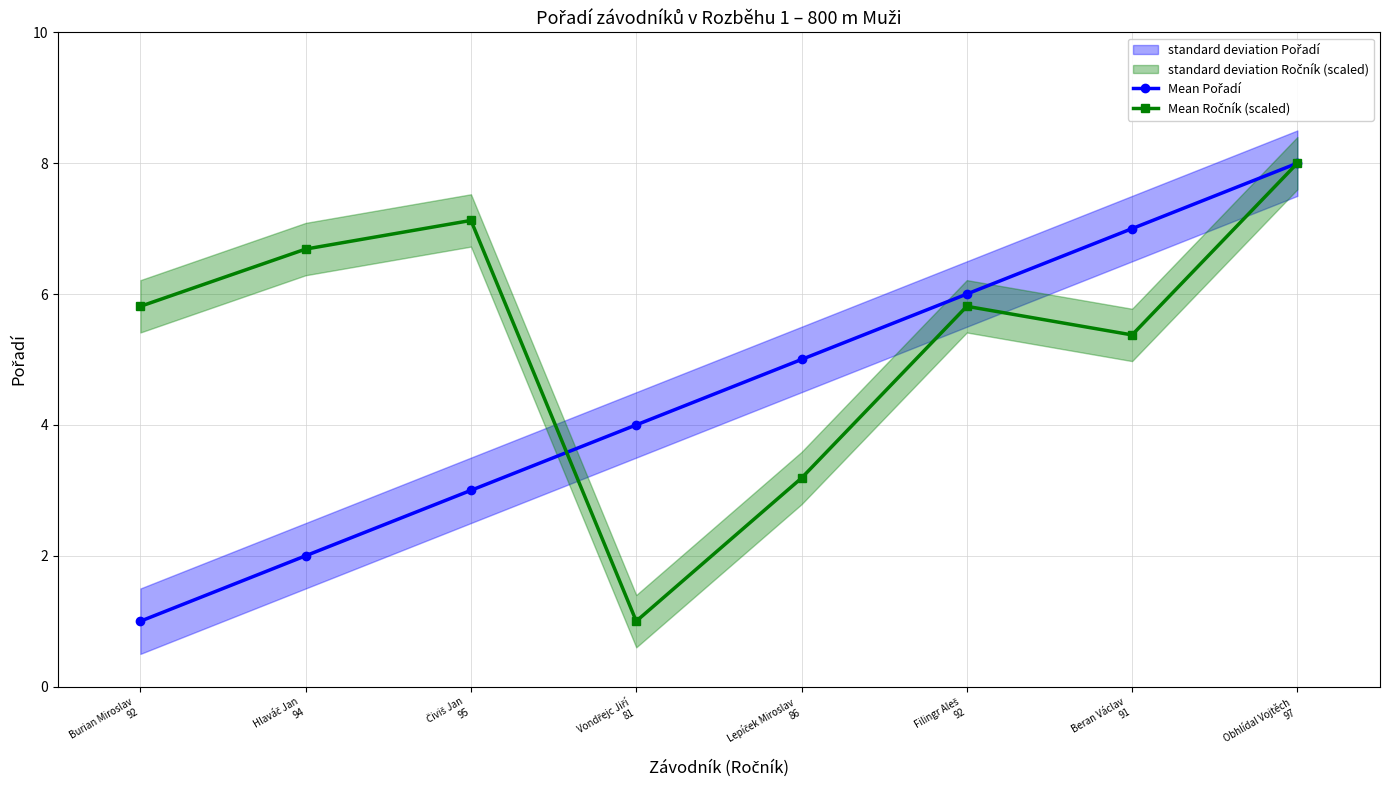

How many series are shown in this chart?

2